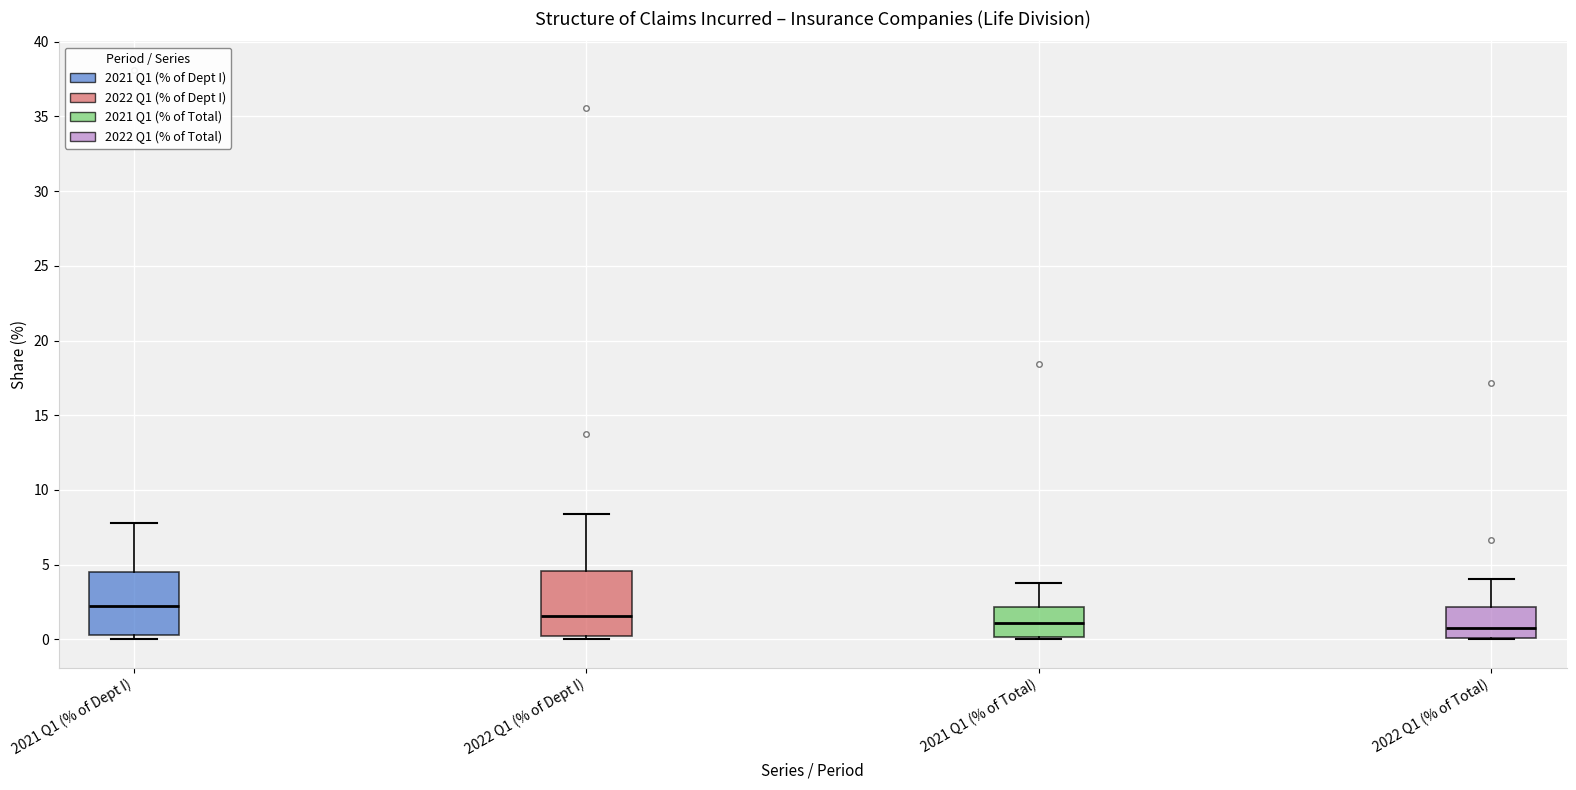

Reading left to right, transcribe this box plot: for each box, give where its median line is, the range the box spans, and where its two whiskers end, as read against the y-axis. The values are not printed on the chart, so give them approximately, as read against the axis.

2021 Q1 (% of Dept I): median 2.0, box 0.5 to 4.5, whiskers 0.0 to 8.0
2022 Q1 (% of Dept I): median 1.5, box 0.0 to 4.5, whiskers 0.0 to 8.5
2021 Q1 (% of Total): median 1.0, box 0.0 to 2.0, whiskers 0.0 to 4.0
2022 Q1 (% of Total): median 1.0, box 0.0 to 2.0, whiskers 0.0 to 4.0